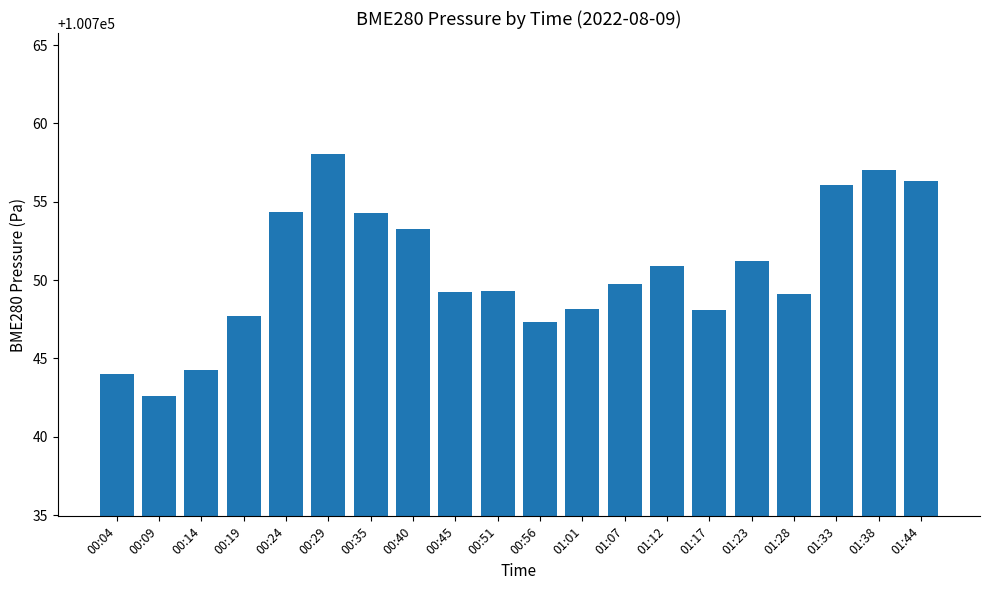

How many bars are there in total?

20